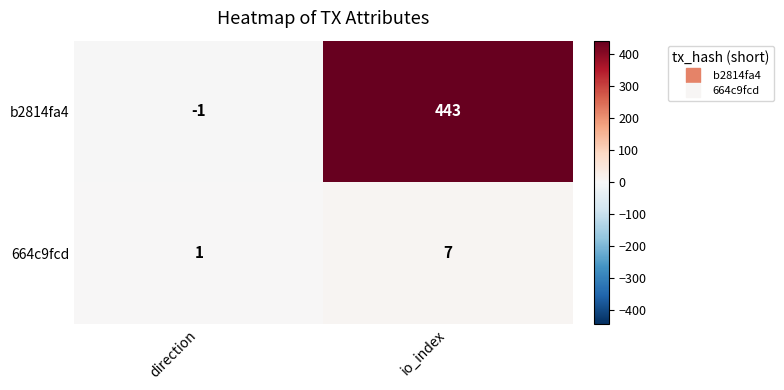

What is the difference between the 664c9fcd values at io_index and direction?

6